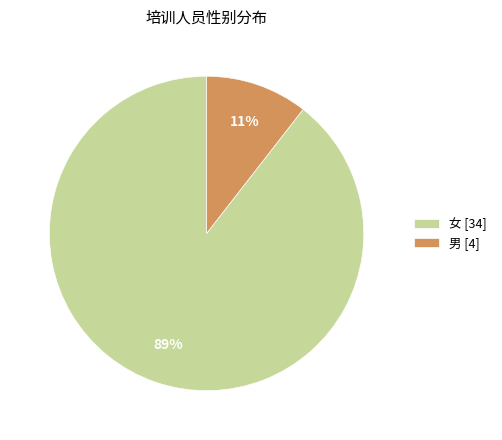

True or false: 男 accounts for 1% of the total.

False